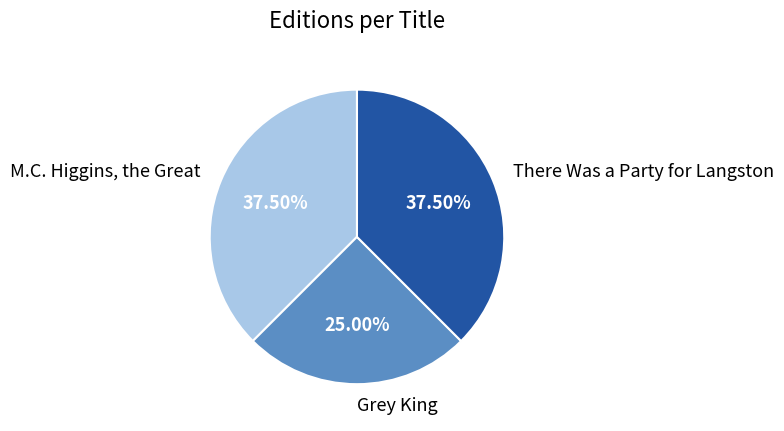

Which has a higher value, There Was a Party for Langston or Grey King?

There Was a Party for Langston